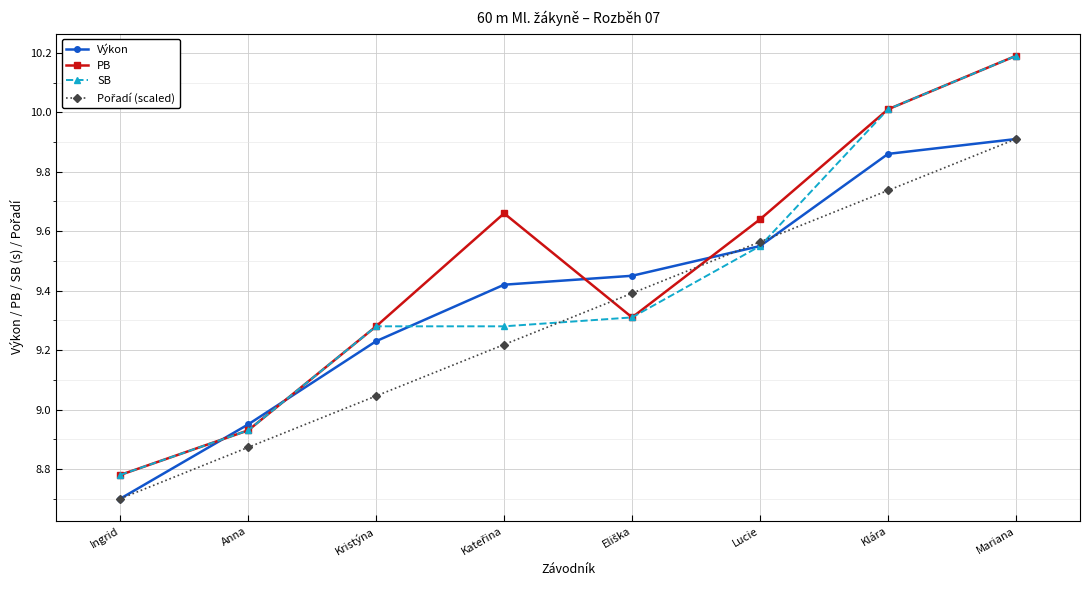

What is the maximum value for SB?

10.2